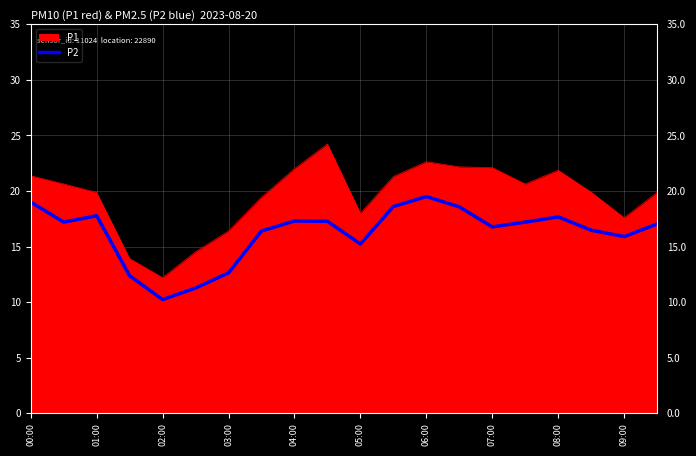

Is it true that the value at 03:00 is 2.7?

False